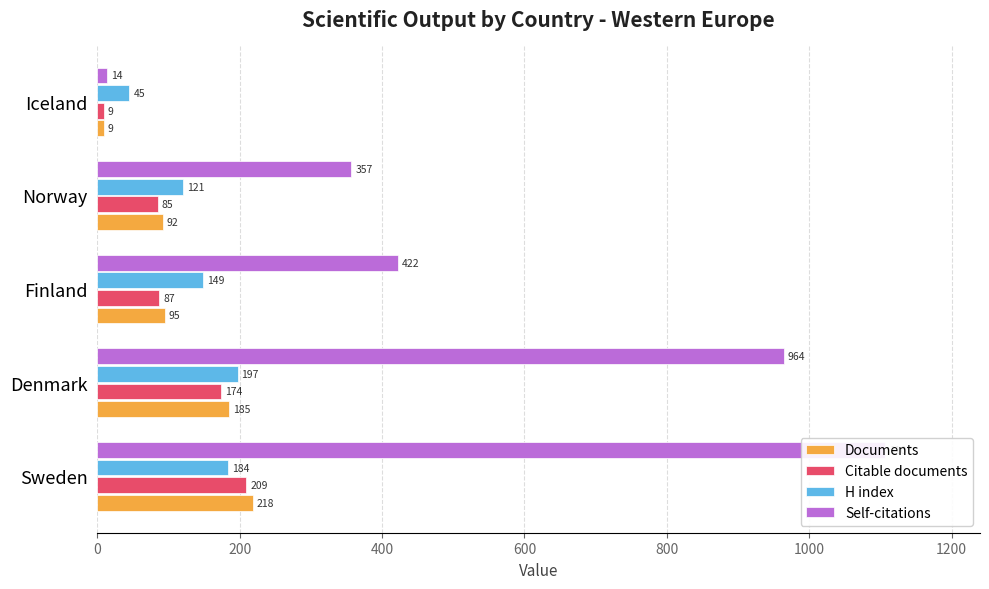

Does the chart contain any negative values?

No